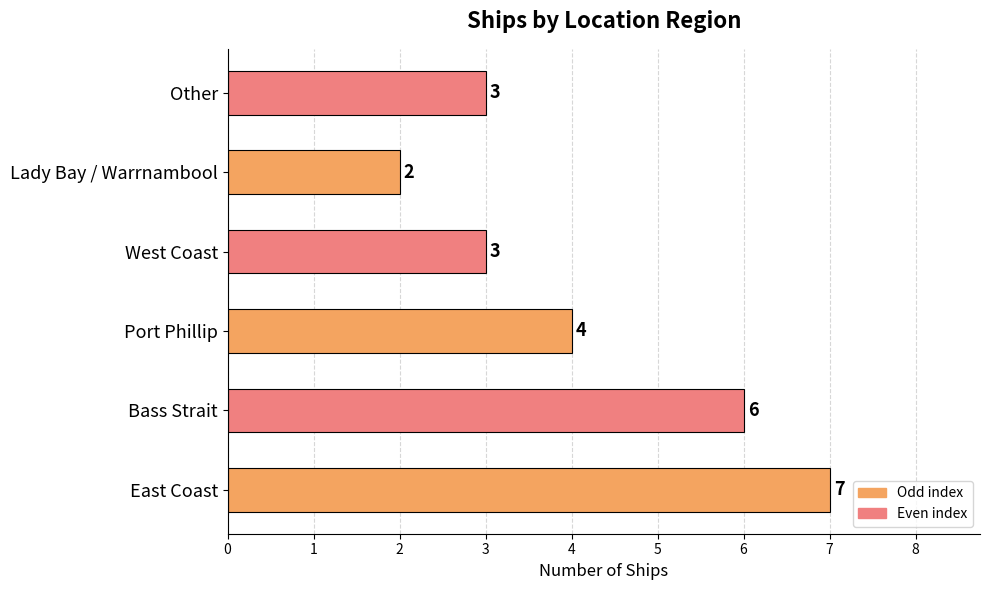

The value at Bass Strait is 8. True or false?

False